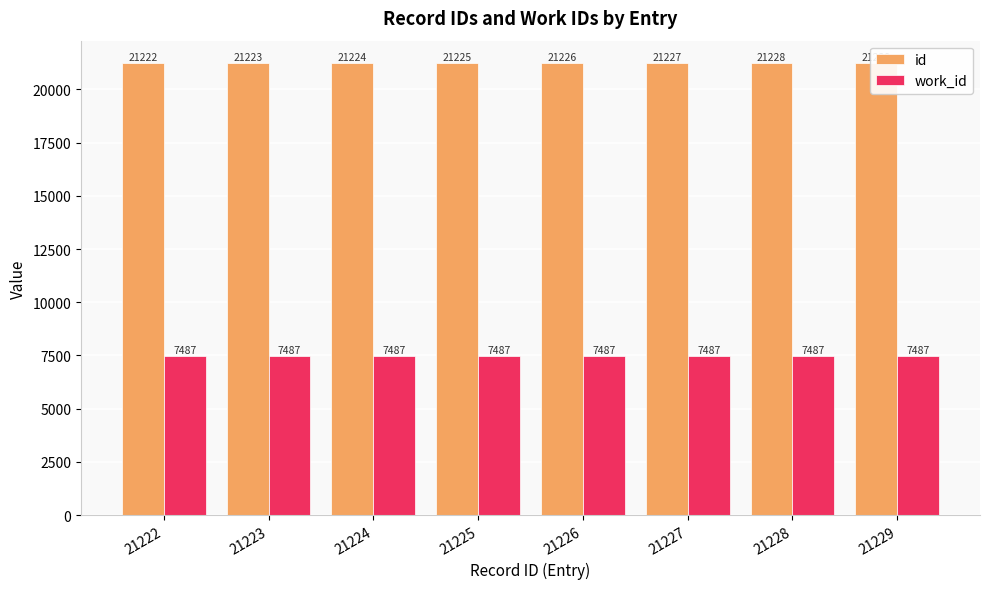

Where does the id series first go above 21226?

21227